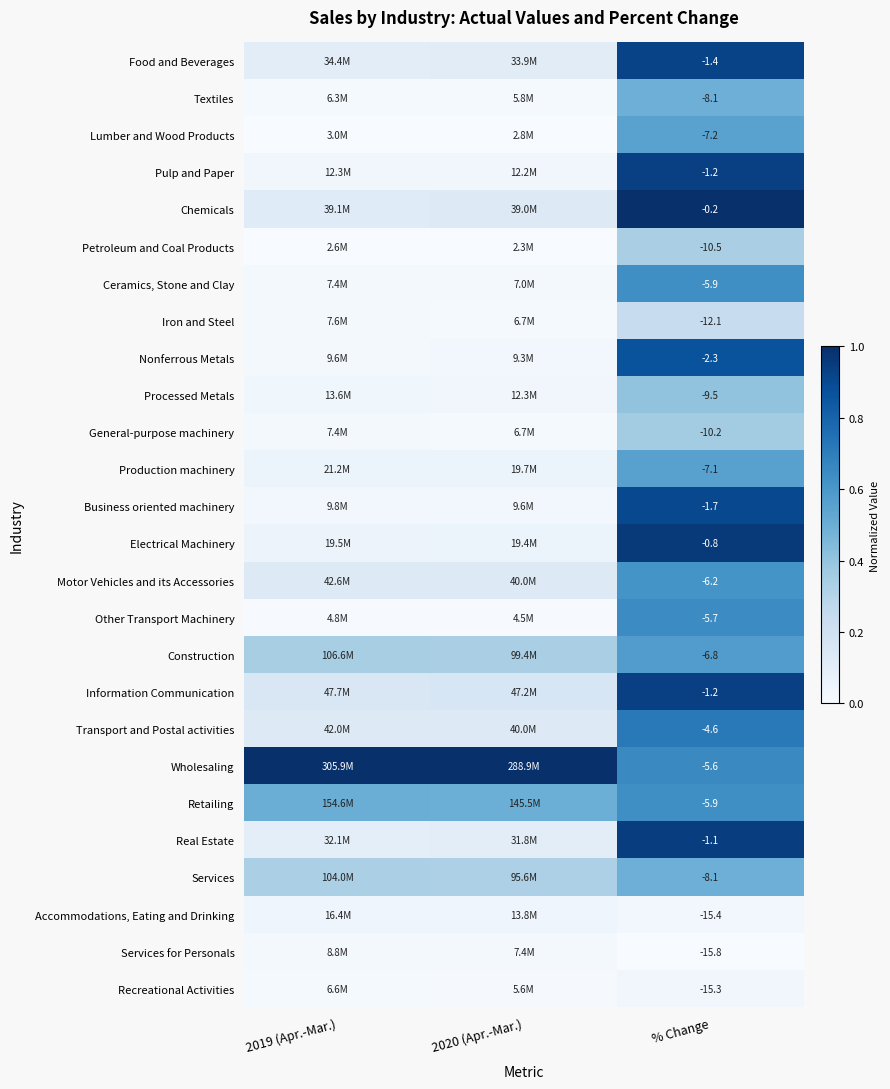

Where is Wholesaling nearest to the value 0?

% Change